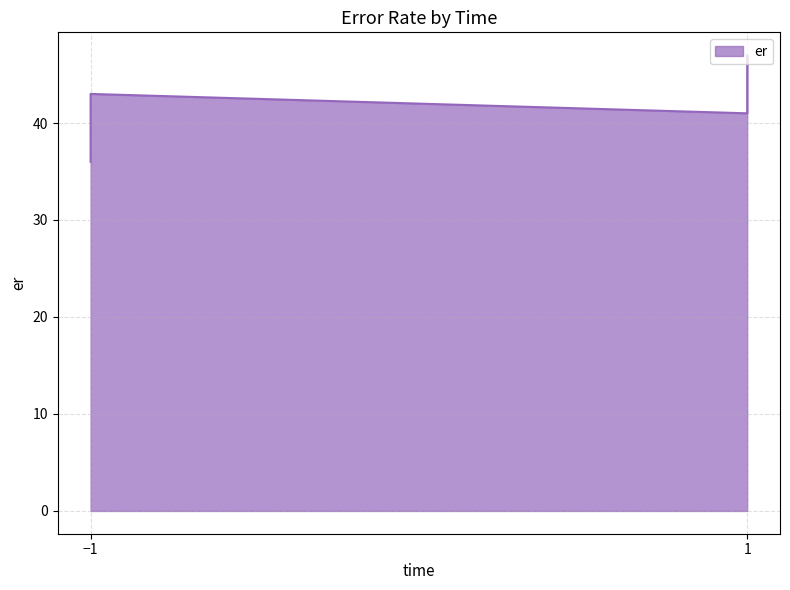

How many interior local peaks (higher than both neighbors) does the data have?

1